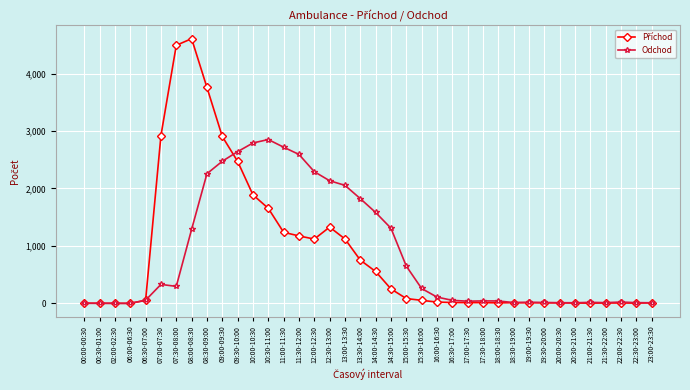

True or false: Odchod has a value of 737 at 11:30-12:00.

False